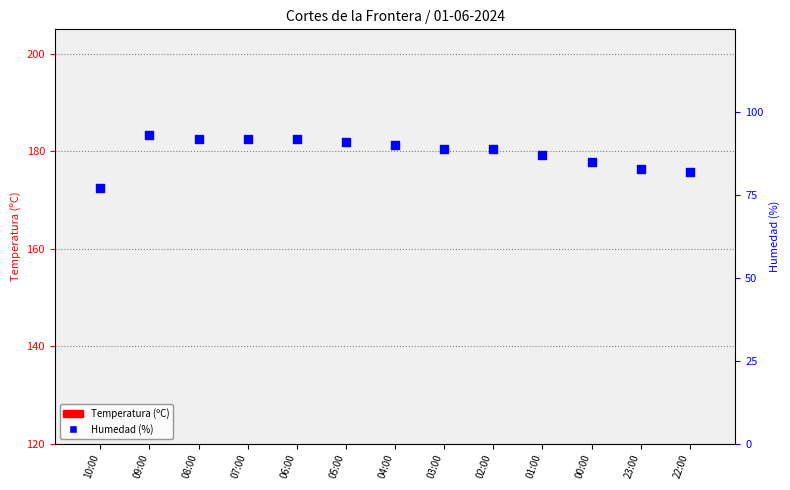

Which series has the largest Y range (max minus min)?

Humedad